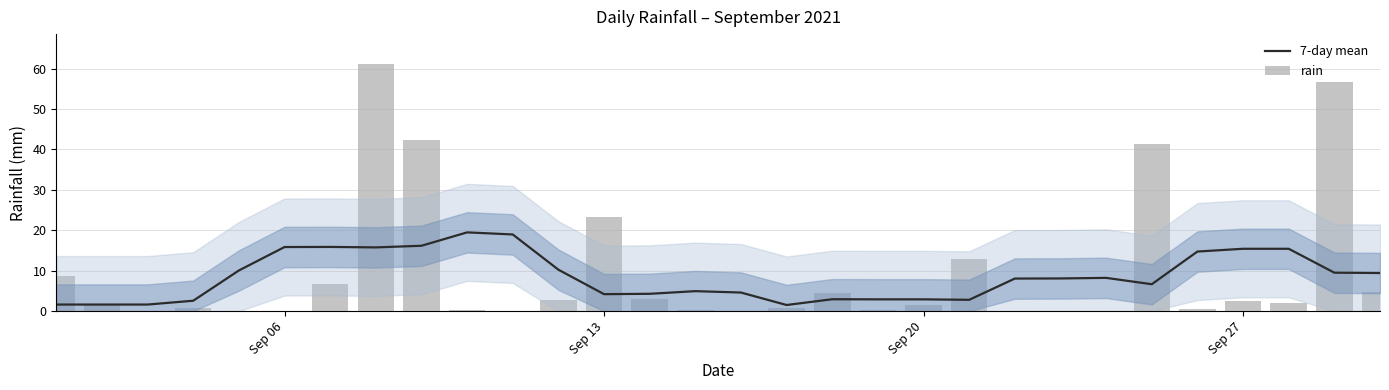

What is the minimum value for 7-day mean?

1.5